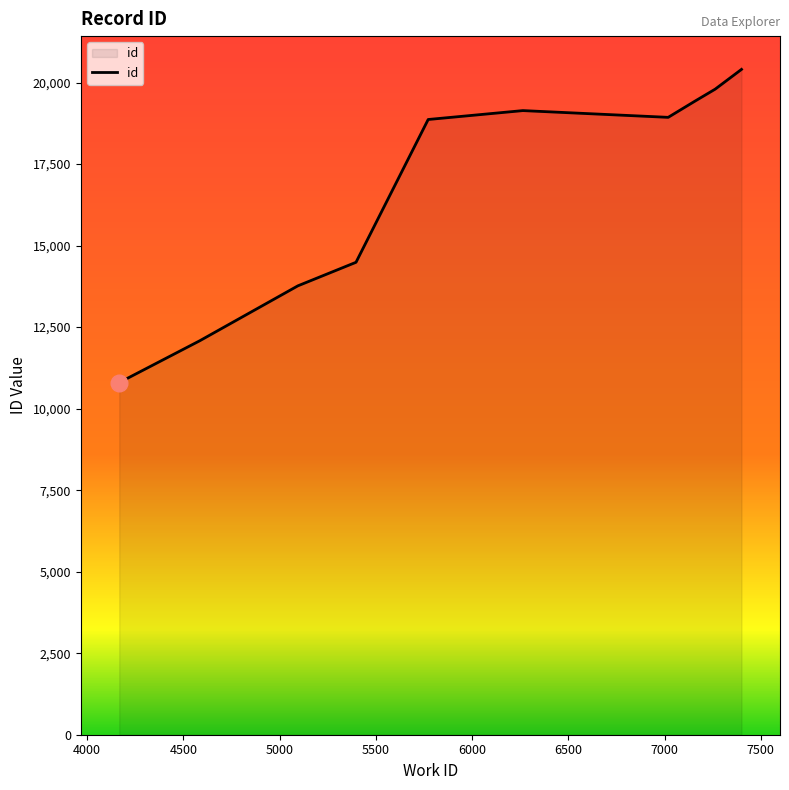

What is the minimum value shown in the chart?

10800